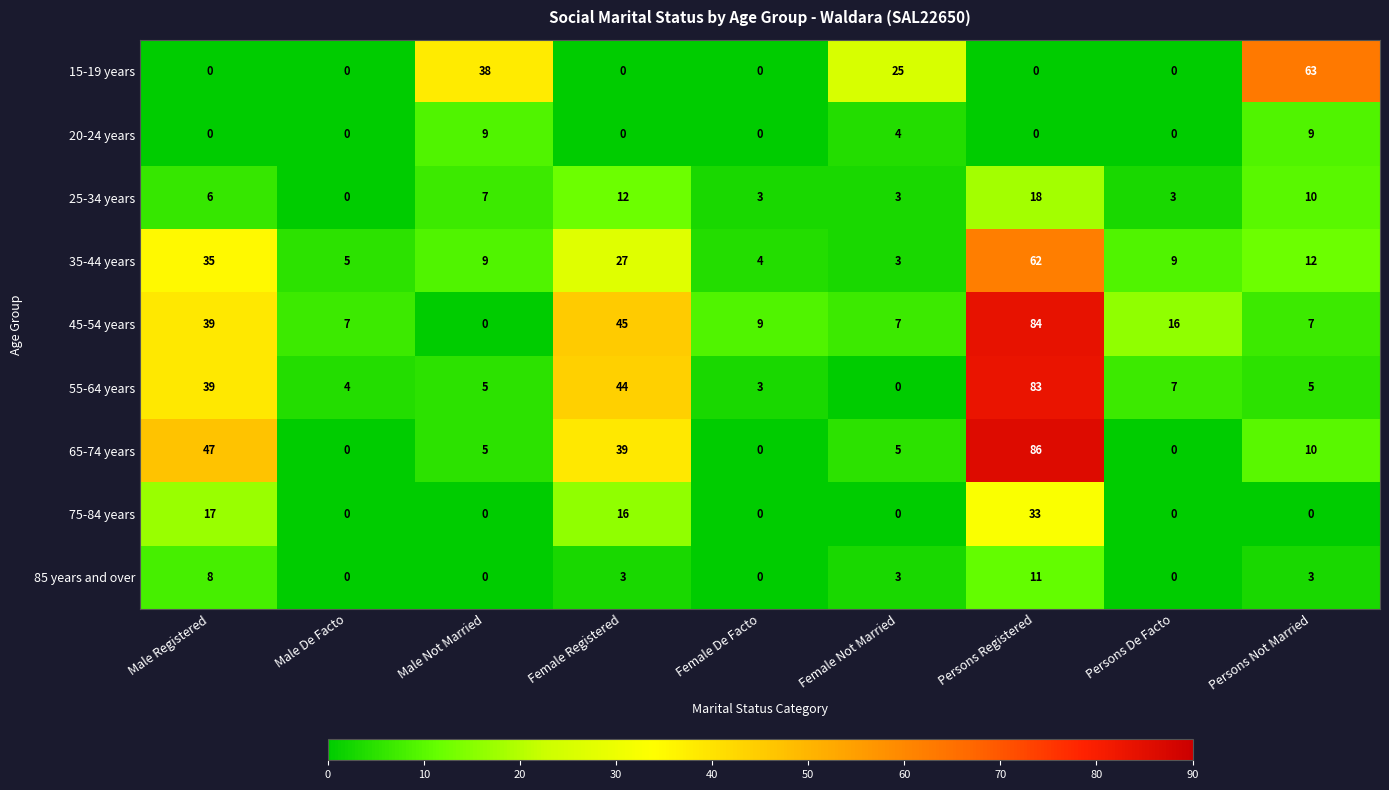

The 55-64 years series shows 39 at Male Registered. True or false?

True